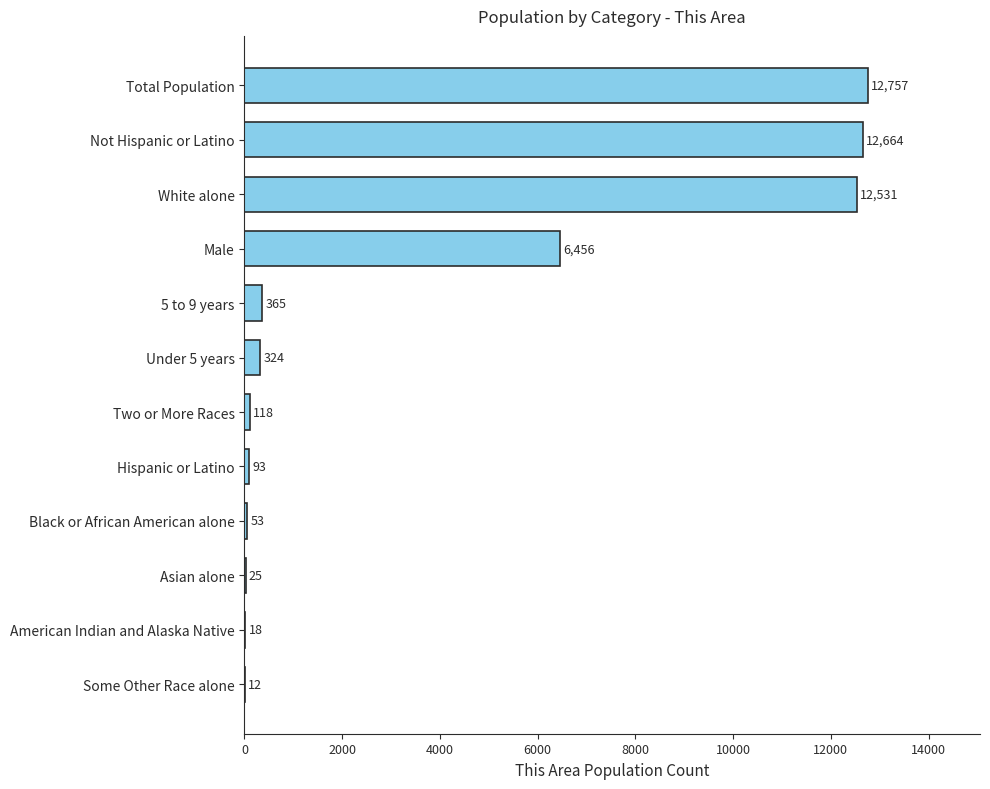

At which label is the value closest to 6384?

Male